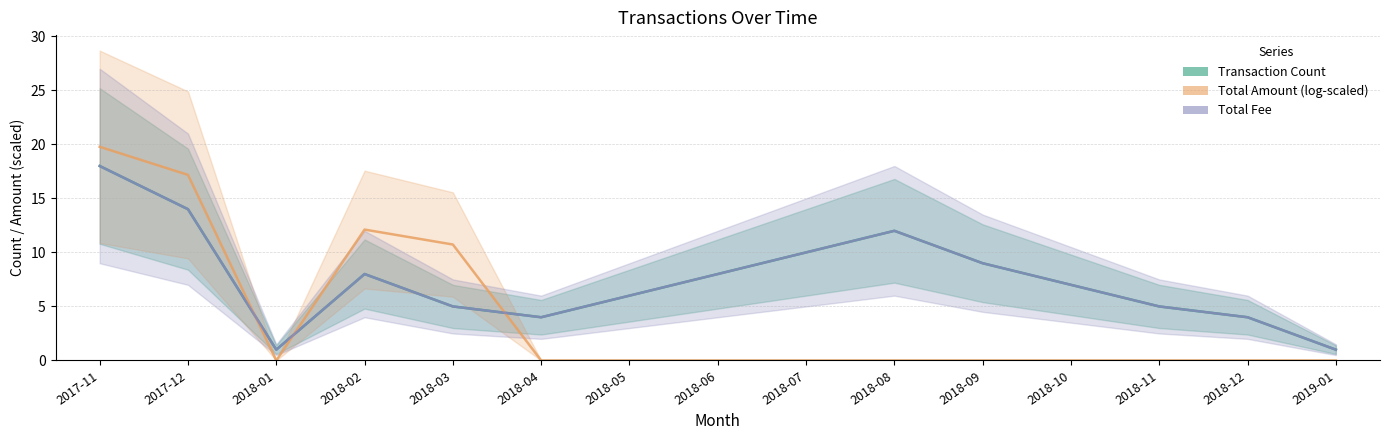

Between 2018-11 and 2018-08, which is larger?

2018-08